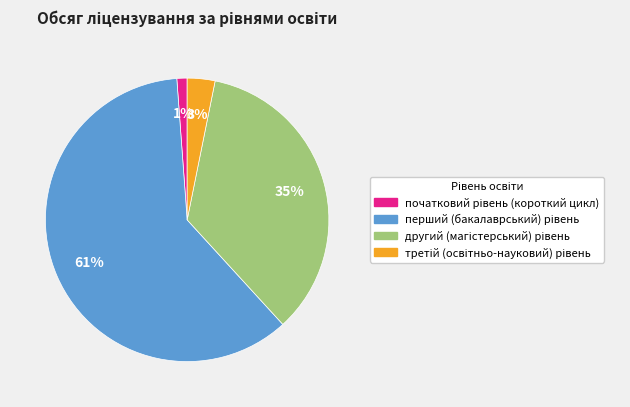

Is there any slice that represents more than half of the pie?

Yes